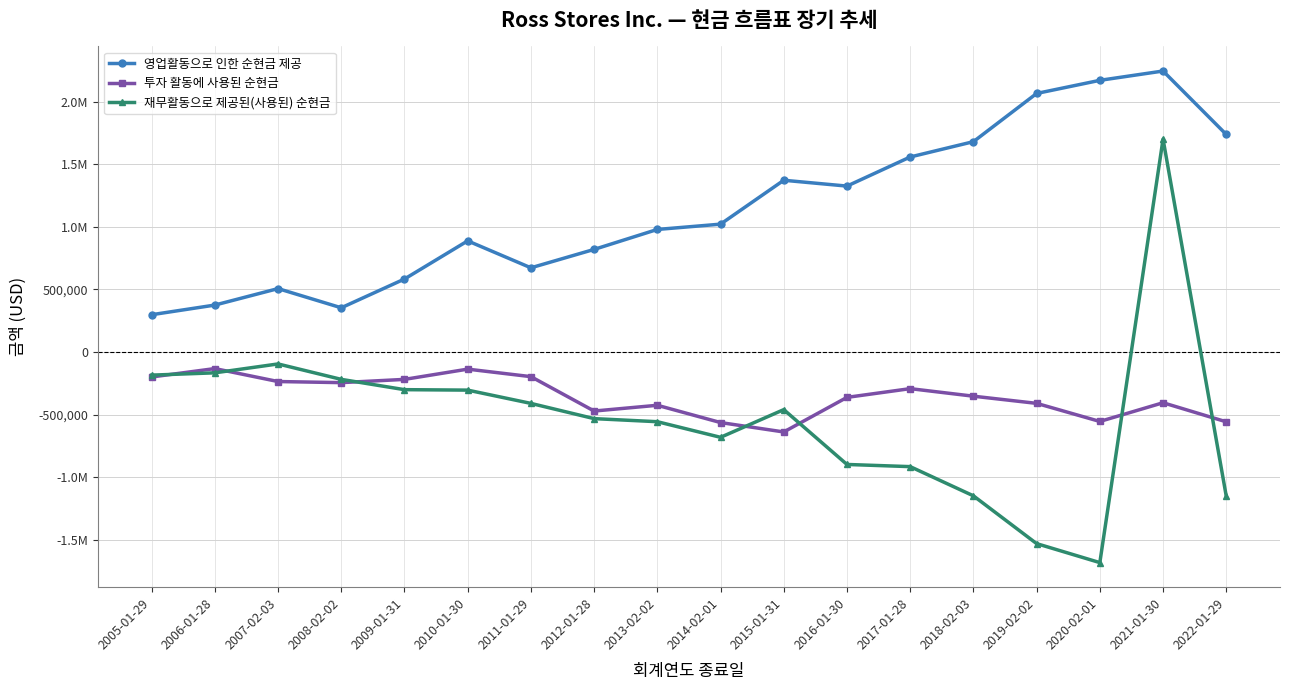

Rank the series at 2007-02-03 from lowest to highest value.

투자 활동에 사용된 순현금, 재무활동으로 제공된(사용된) 순현금, 영업활동으로 인한 순현금 제공